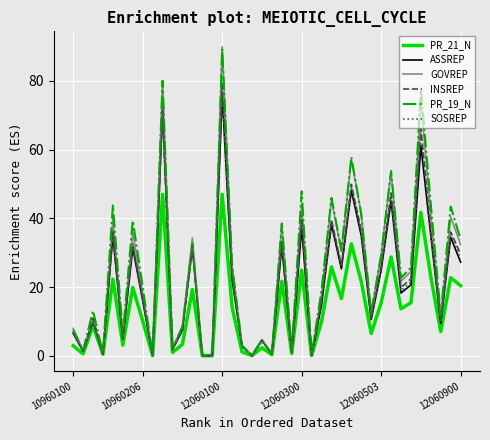

Which series has the largest range (max minus min)?

GOVREP